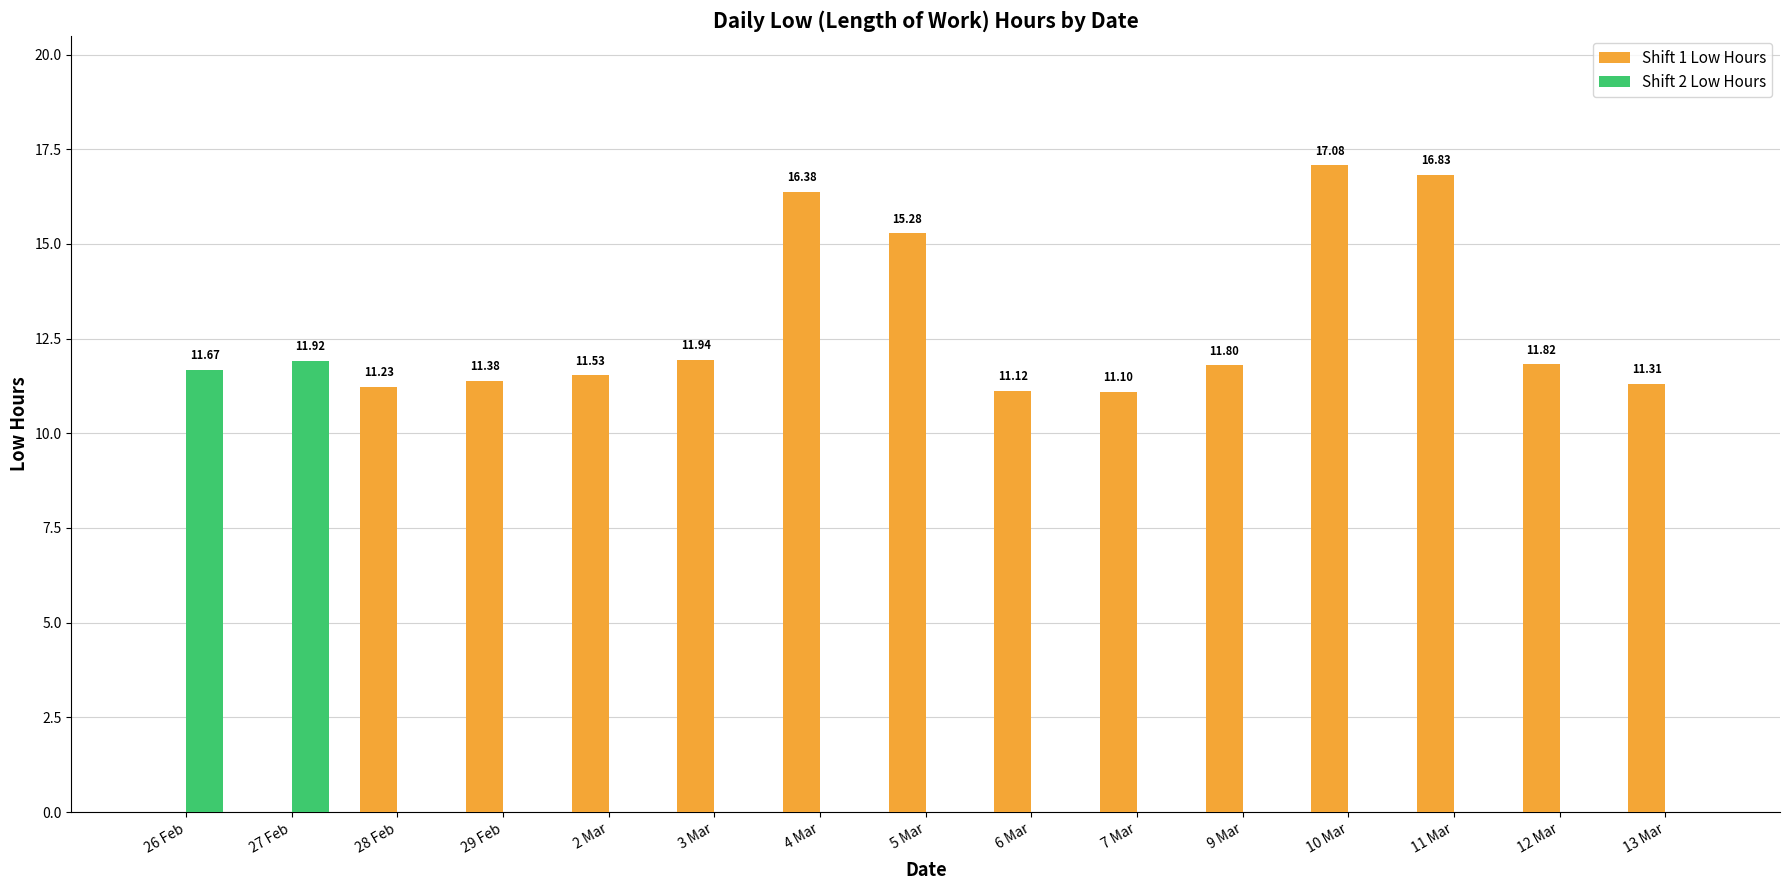

At which label does Shift 1 Low Hours reach its peak?

10 Mar